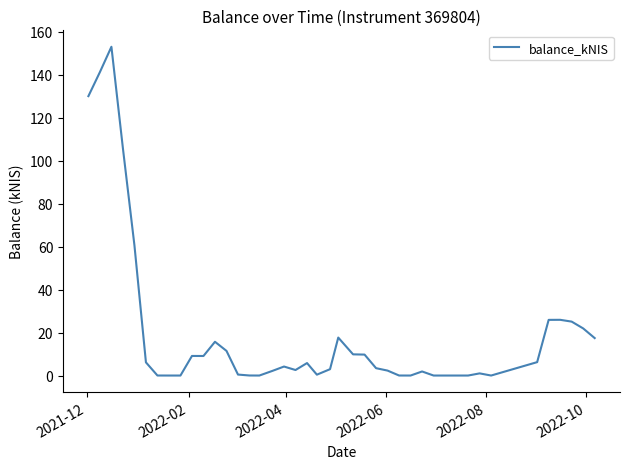

What is the difference between the maximum and minimum values?

153.1